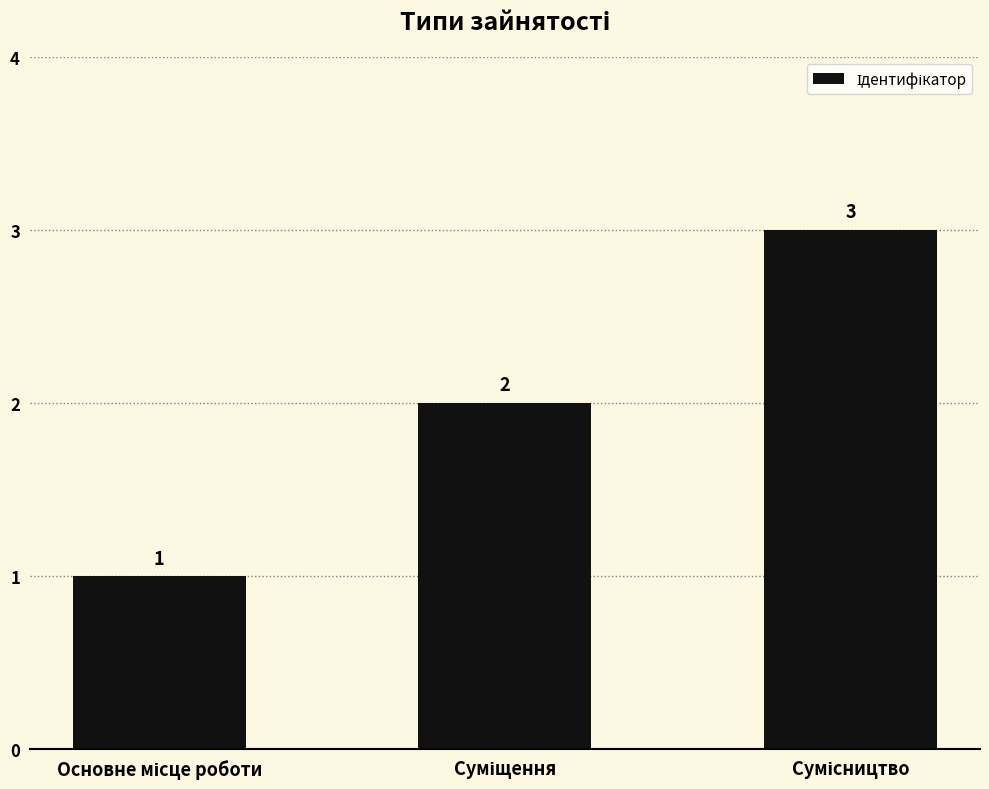

What is the value of the 3rd bar from the left?

3